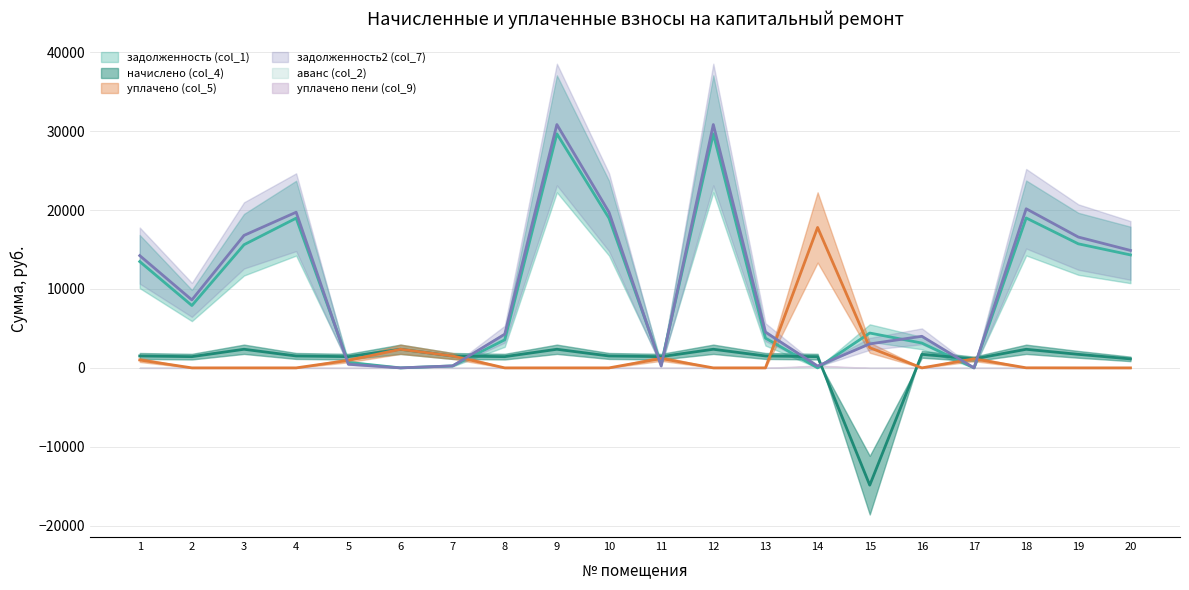

How many data points in задолженность (col_1) are less than 7904?

10